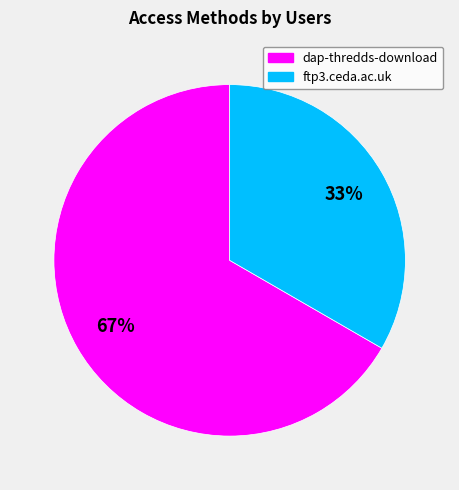

Which category has the smallest portion of the pie?

ftp3.ceda.ac.uk